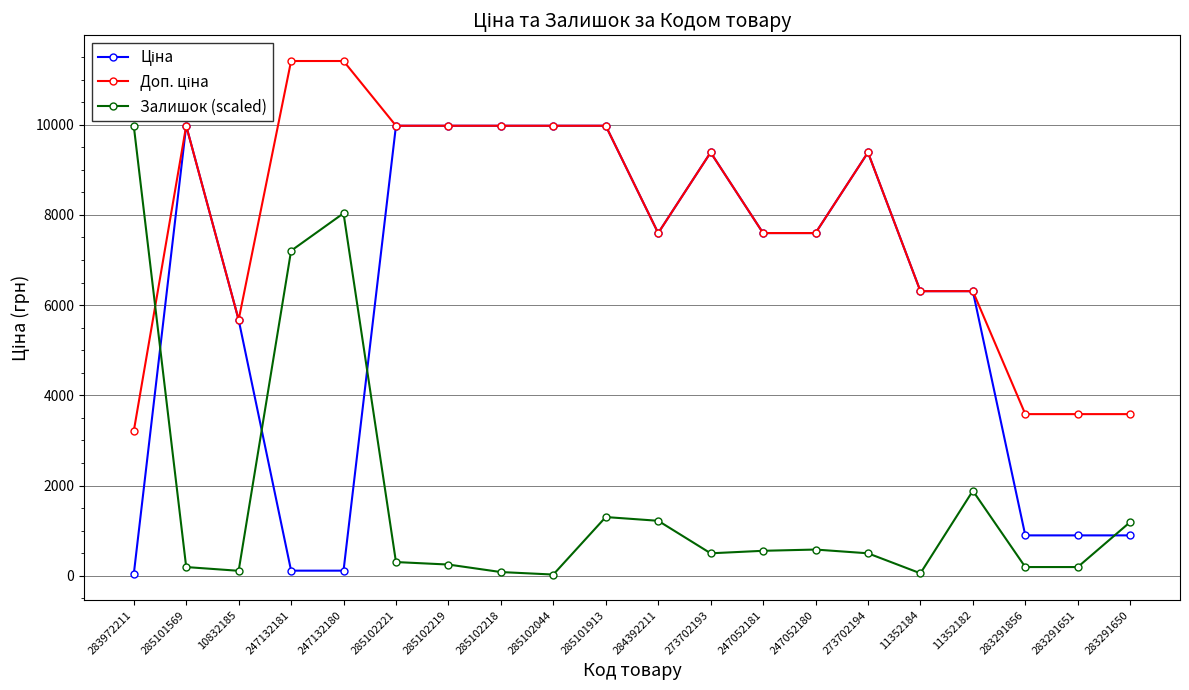

The Залишок (scaled) series shows 17081.8 at 283972211. True or false?

False